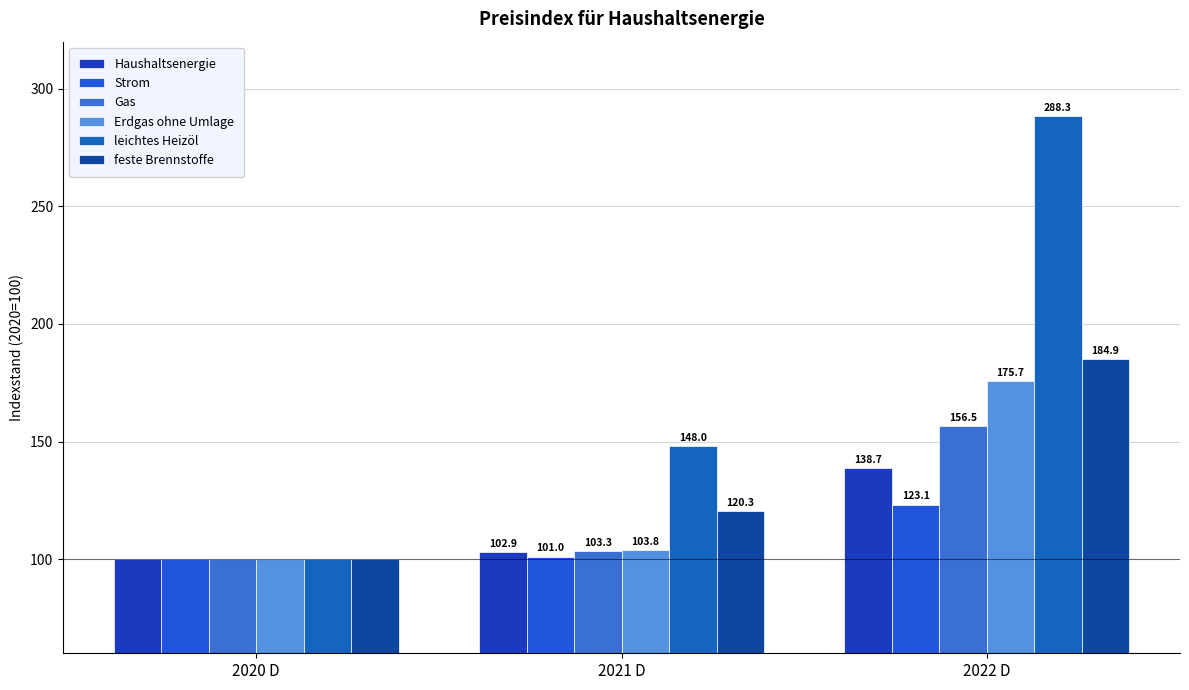

How many values in the feste Brennstoffe series exceed 120?

2